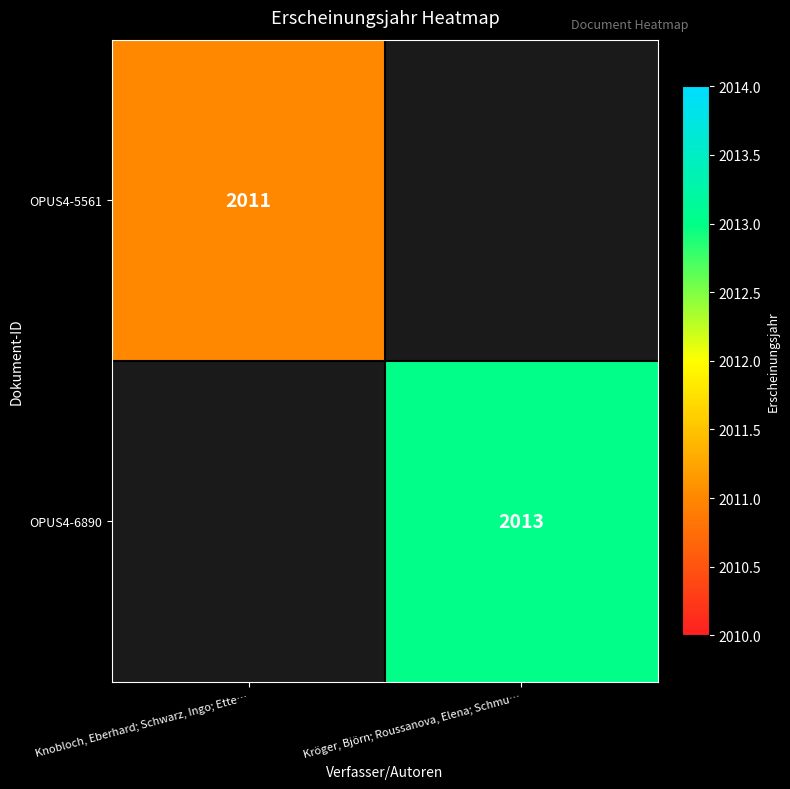

Is it true that OPUS4-6890 equals 3163 at Kröger, Björn; Roussanova, Elena; Schmu…?

False